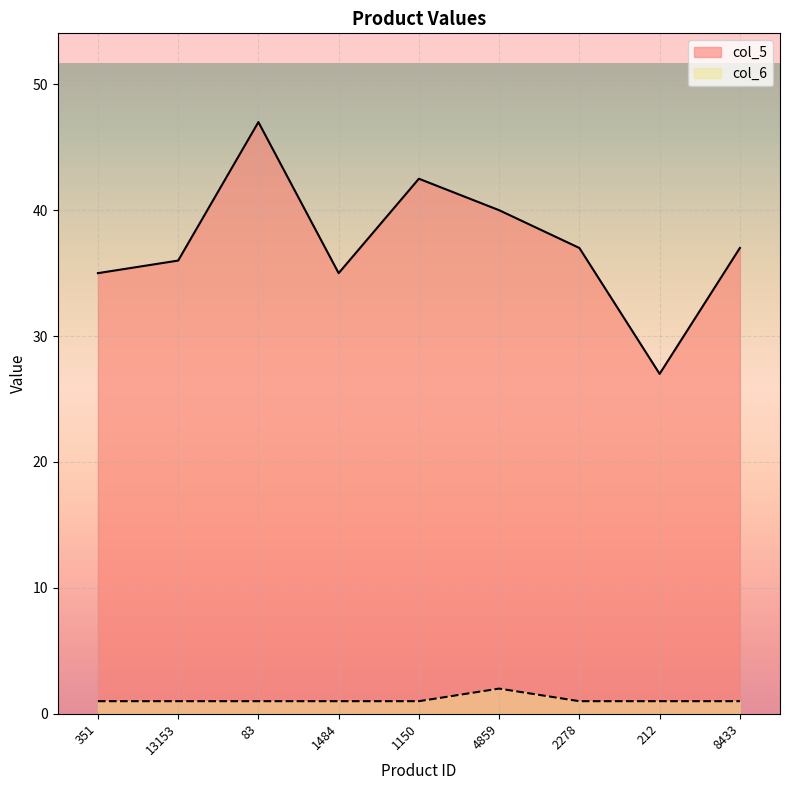

True or false: col_5 has more than 0 points higher than both neighbors.

True